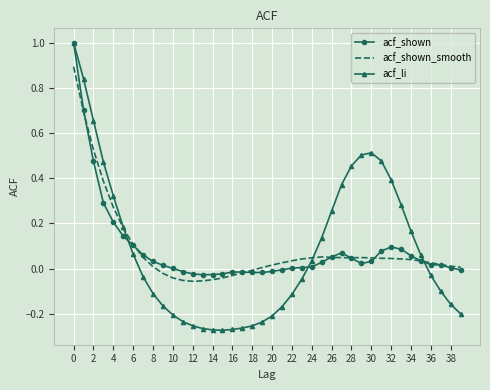

What is the maximum value for acf_shown_smooth?

0.9